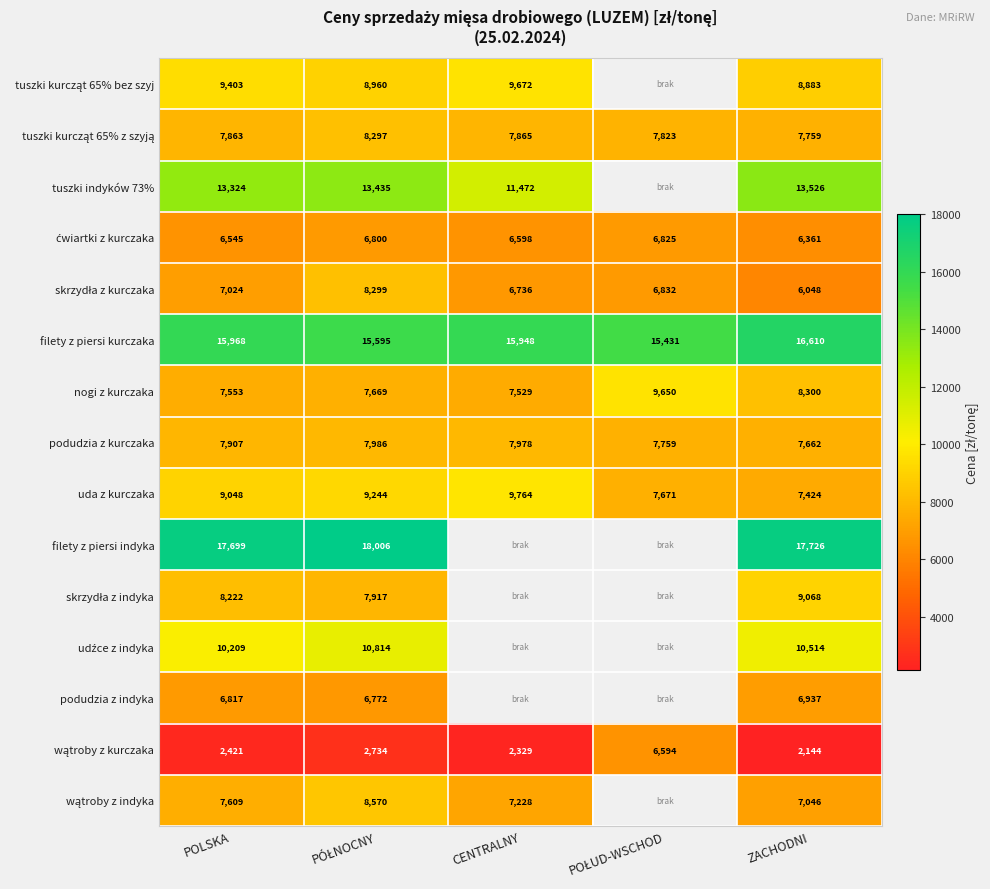

What value does the ćwiartki z kurczaka series have at PÓŁNOCNY?

6800.0